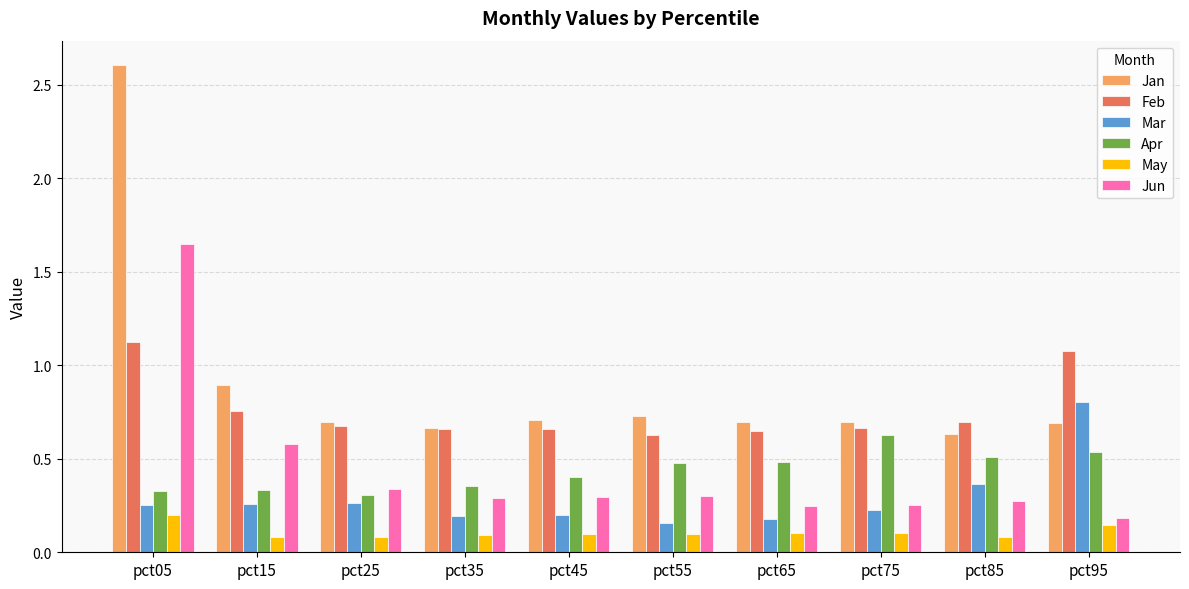

At which label does Jun reach its peak?

pct05